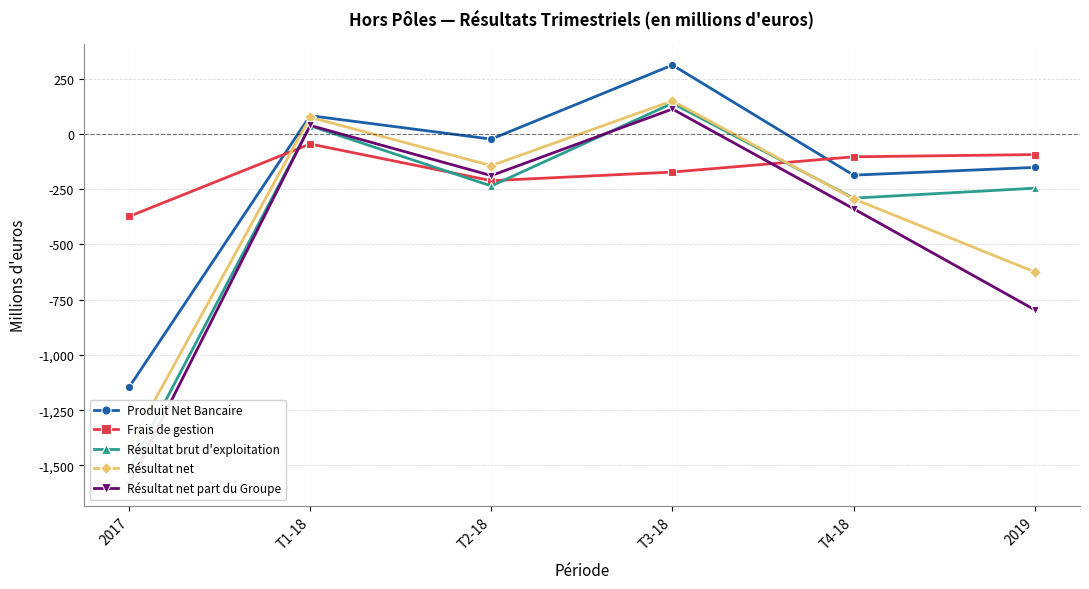

What is the minimum value for Résultat net part du Groupe?

-1587